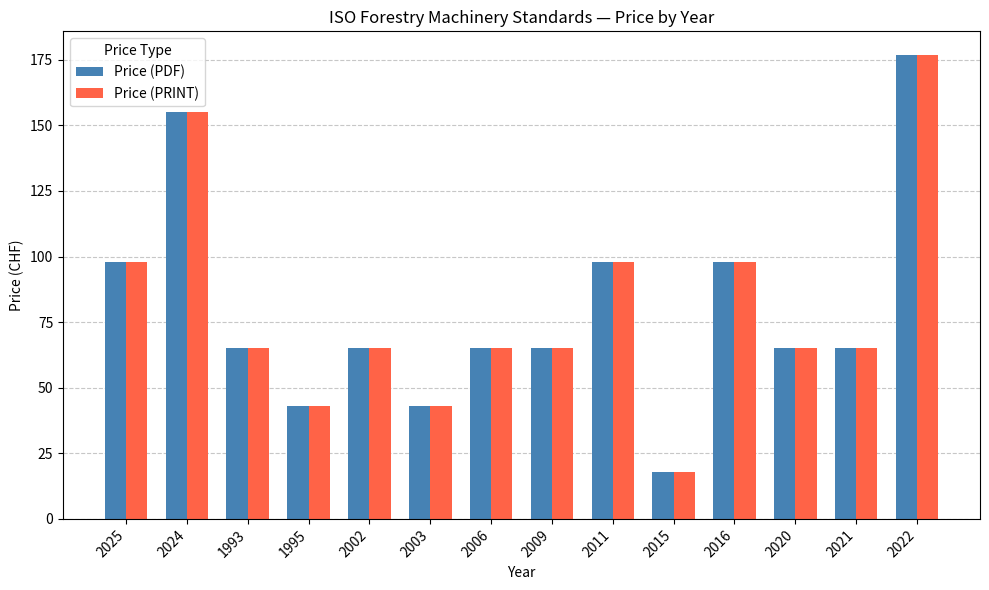

What is the total value across all series at 2006?

130